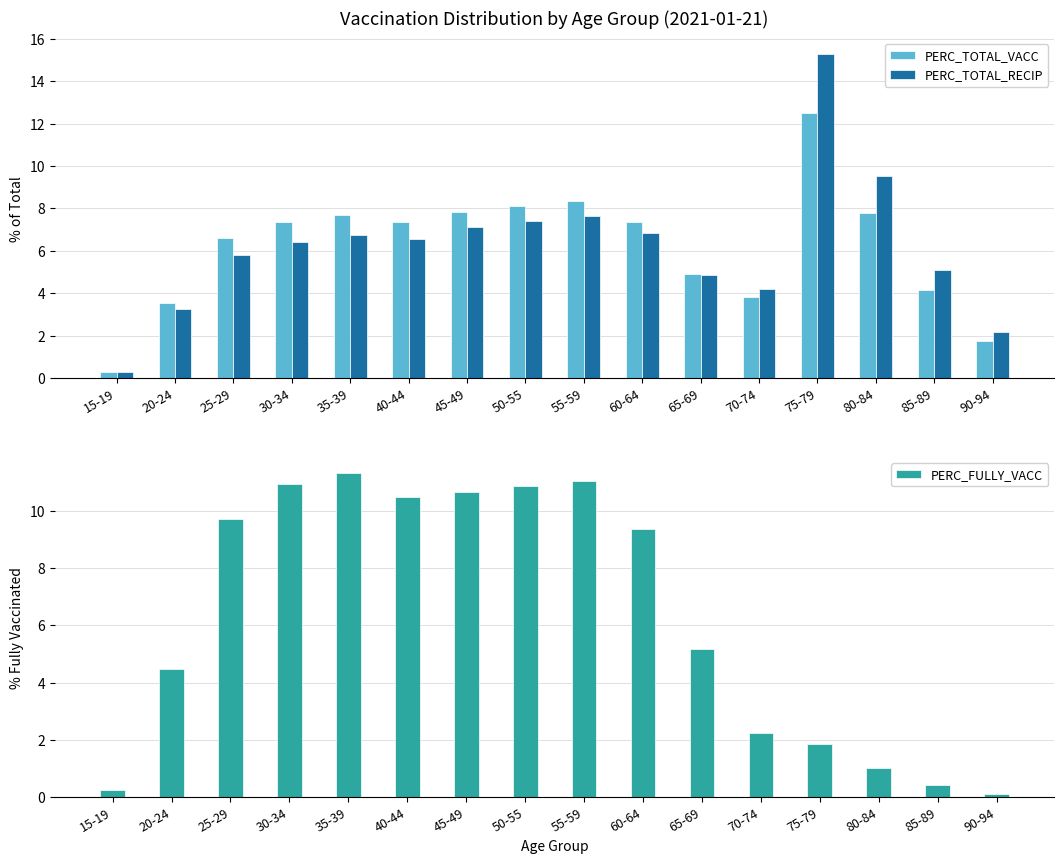

What position from the left is 60-64?

10